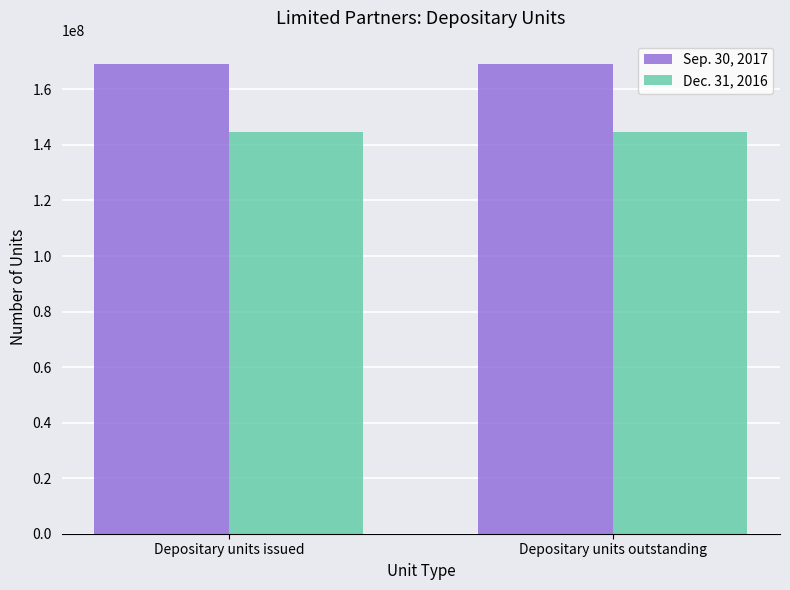

What position from the left is Depositary units outstanding?

2